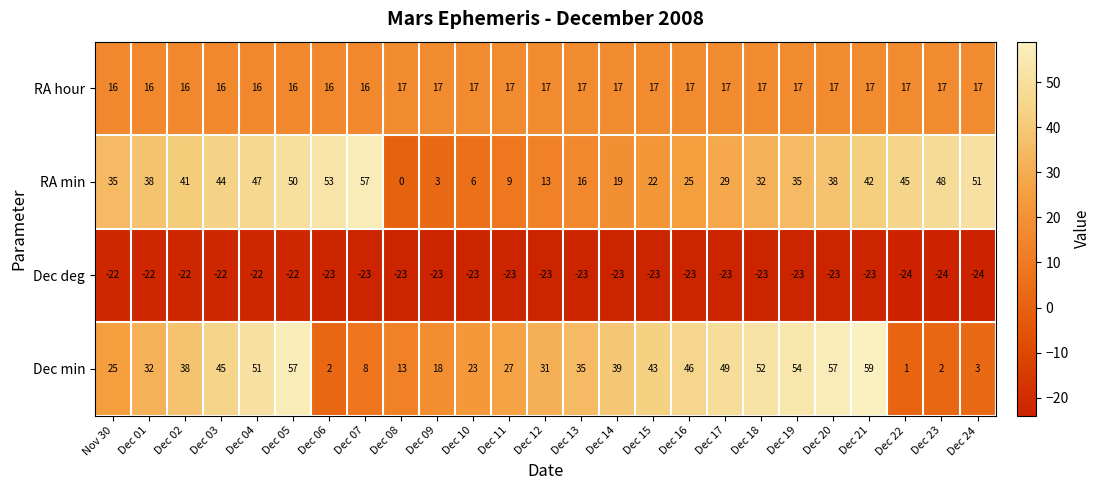

Is it true that Dec deg equals -11 at Dec 02?

False